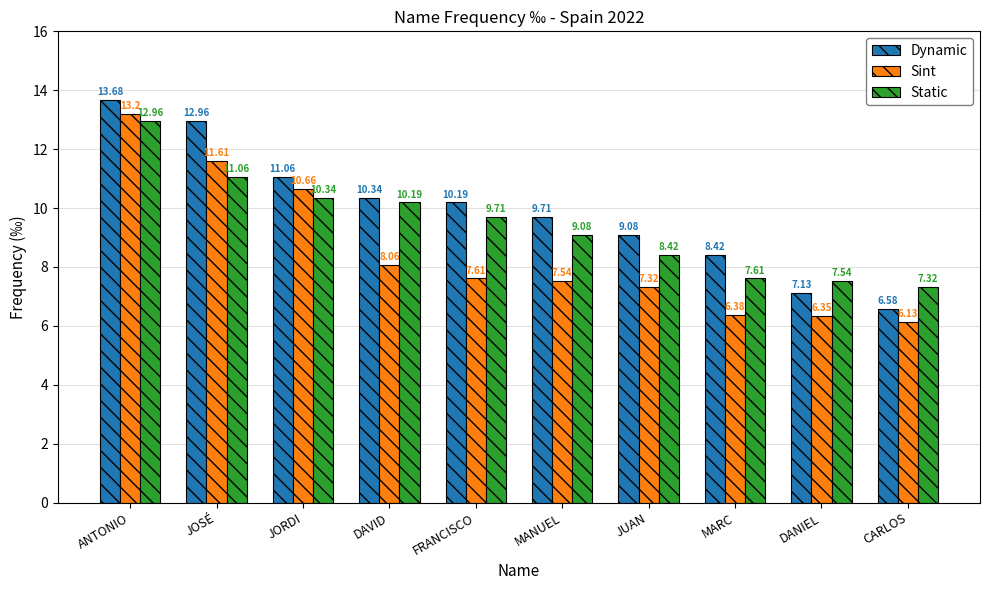

At how many categories does at least one series exceed 11?

3